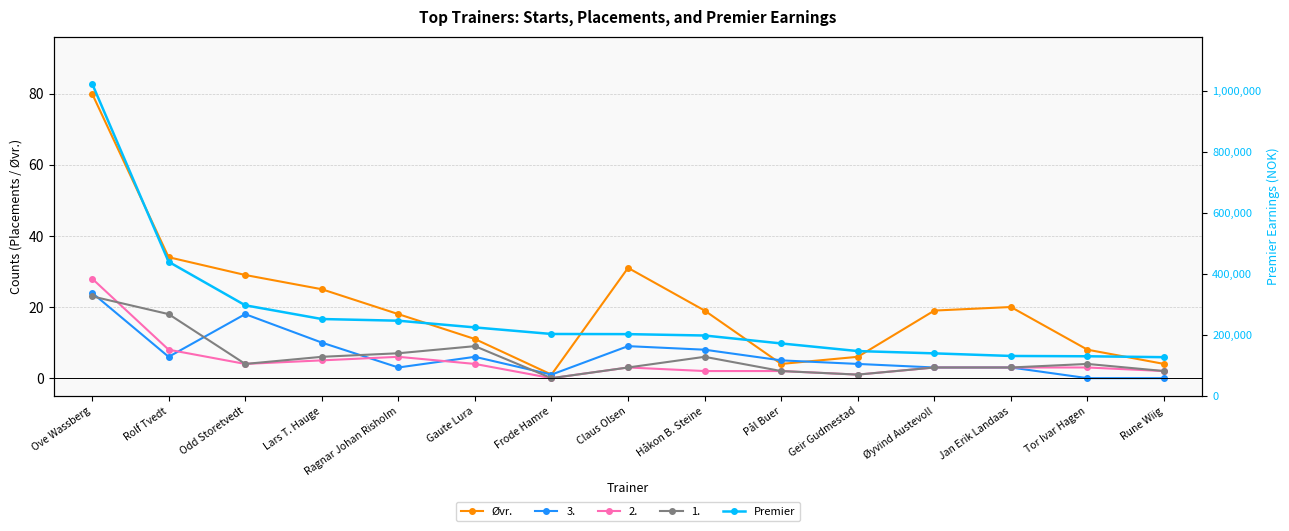

Between Frode Hamre and Claus Olsen, which is larger?

Claus Olsen